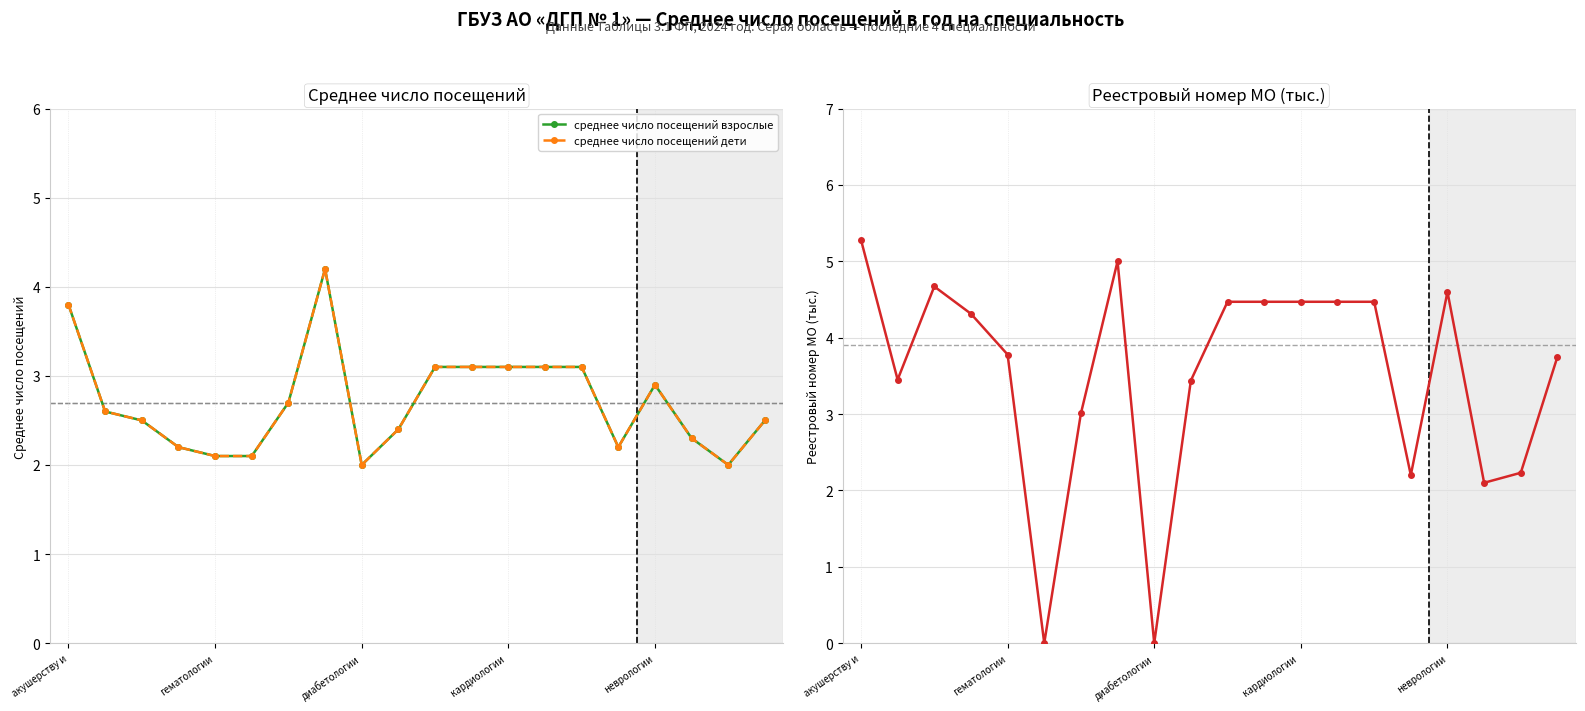

What position from the left is 5?

6